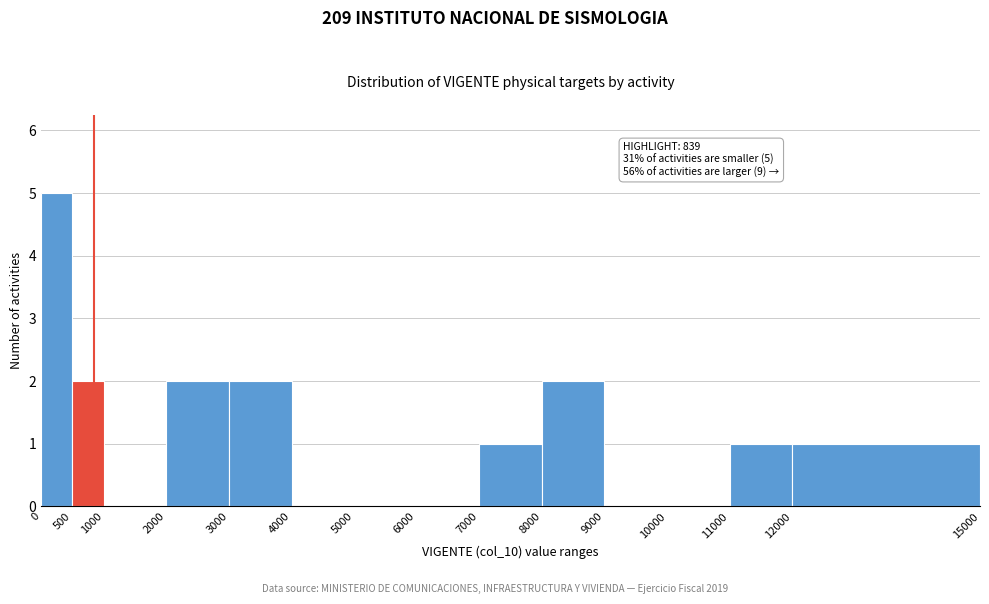

Which range on the x-axis has the tallest bar?

0 to 500